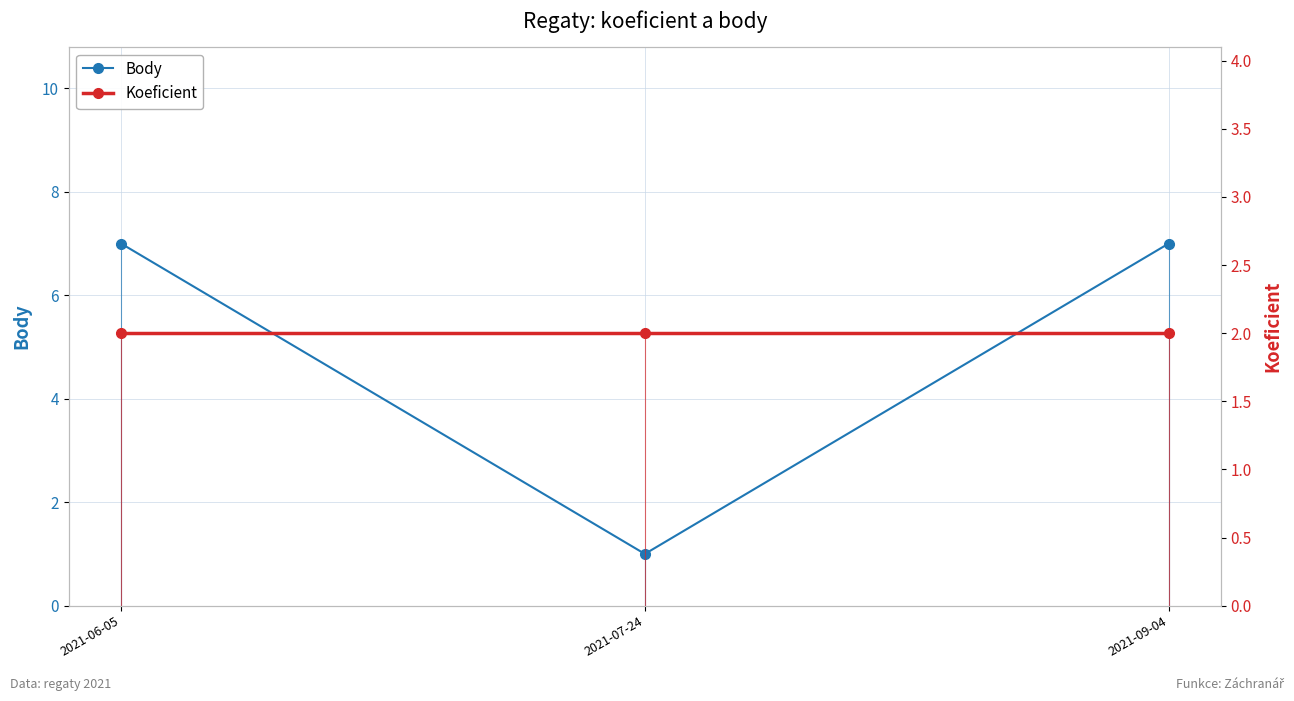

What is the value of the Koeficient point at the 3rd from the left?

2